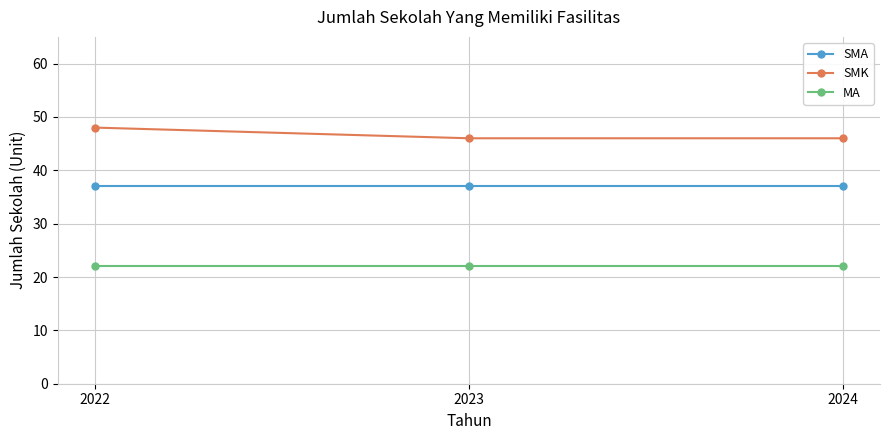

What is the maximum value shown in the chart?

48